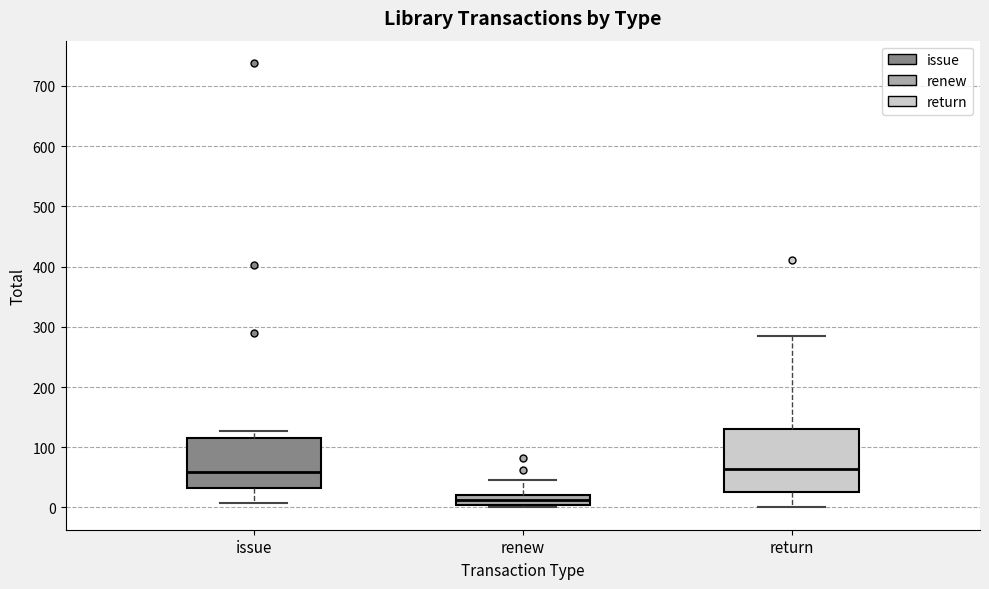

Which box's median line is the lowest?

renew